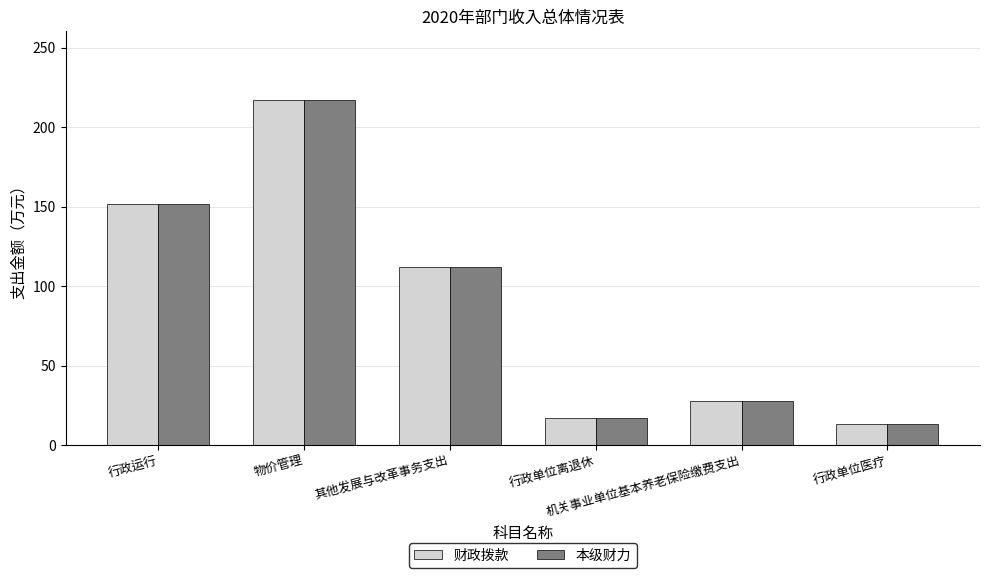

Reading right to left, extract all data points from this chart.

财政拨款: 13.1	27.4	17.1	112.0	217.0	151.7
本级财力: 13.1	27.4	17.1	112.0	217.0	151.7